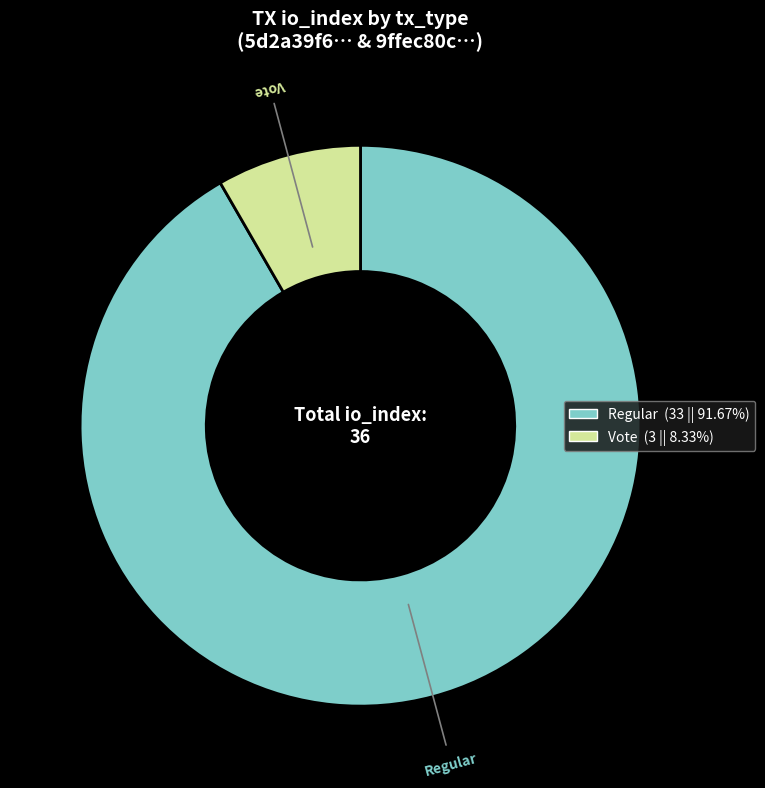

What is the majority slice?

Regular